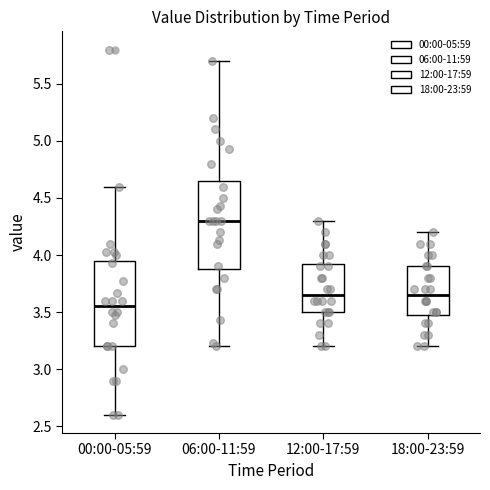

Reading left to right, transcribe this box plot: for each box, give where its median line is, the range the box spans, and where its two whiskers end, as read against the y-axis. The values are not printed on the chart, so give them approximately, as read against the axis.

00:00-05:59: median 3.55, box 3.20 to 3.95, whiskers 2.60 to 4.60
06:00-11:59: median 4.30, box 3.90 to 4.65, whiskers 3.20 to 5.70
12:00-17:59: median 3.65, box 3.50 to 3.95, whiskers 3.20 to 4.30
18:00-23:59: median 3.65, box 3.50 to 3.90, whiskers 3.20 to 4.20